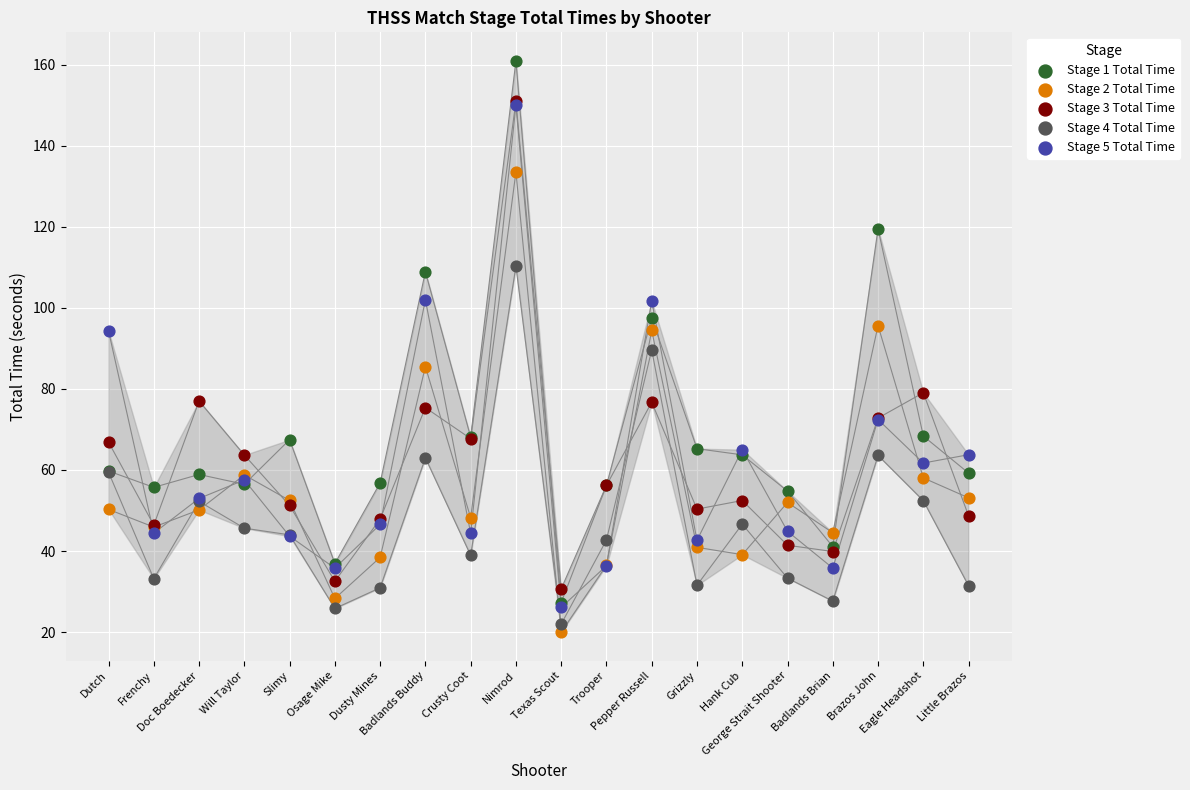

Which series reaches the maximum Y coordinate?

Stage 1 Total Time